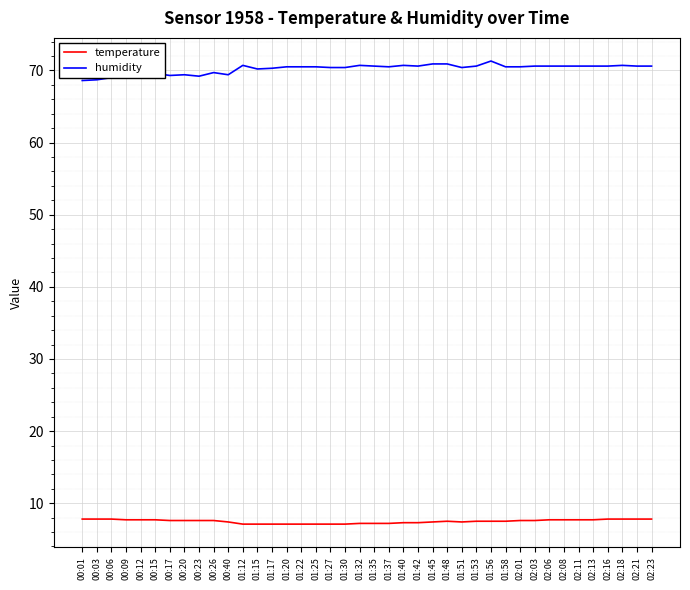

What position from the left is 02:21?

39